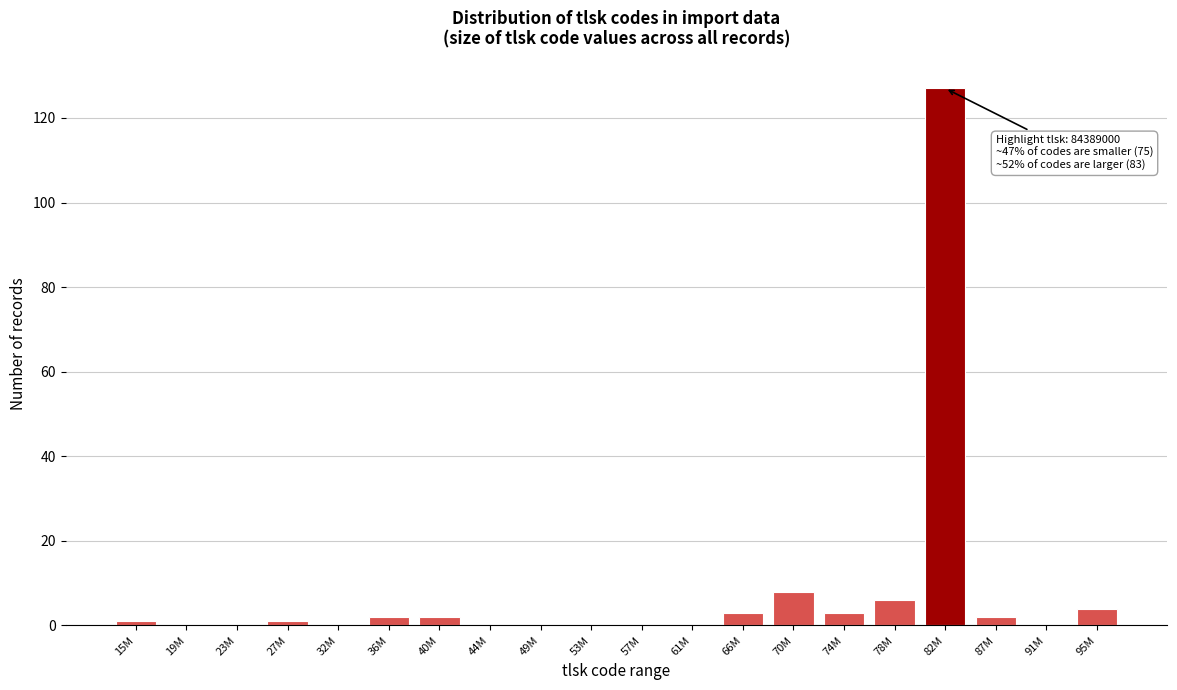

Reading right to left, transcribe all the data shown in this chart.

95M=4	91M=0	87M=2	82M=127	78M=6	74M=3	70M=8	66M=3	61M=0	57M=0	53M=0	49M=0	44M=0	40M=2	36M=2	32M=0	27M=1	23M=0	19M=0	15M=1